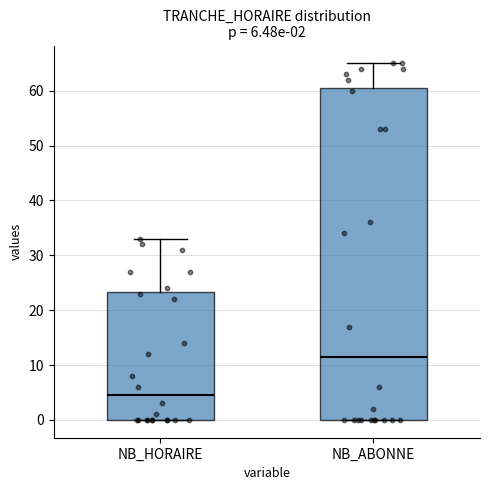

Which box has the lowest median line?

NB_HORAIRE